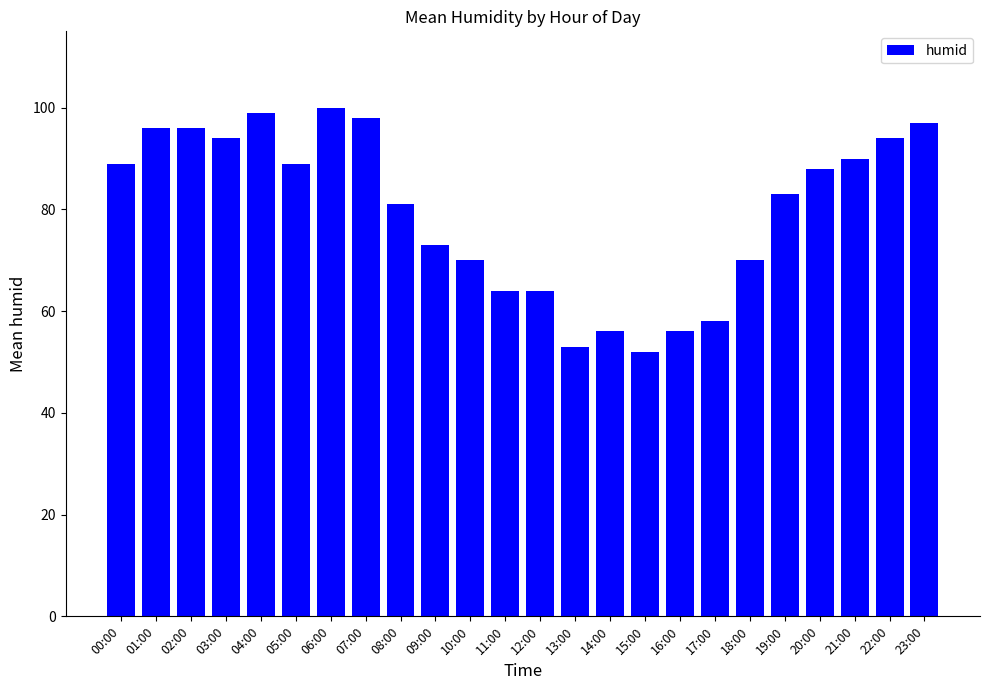

Between 04:00 and 18:00, which is larger?

04:00